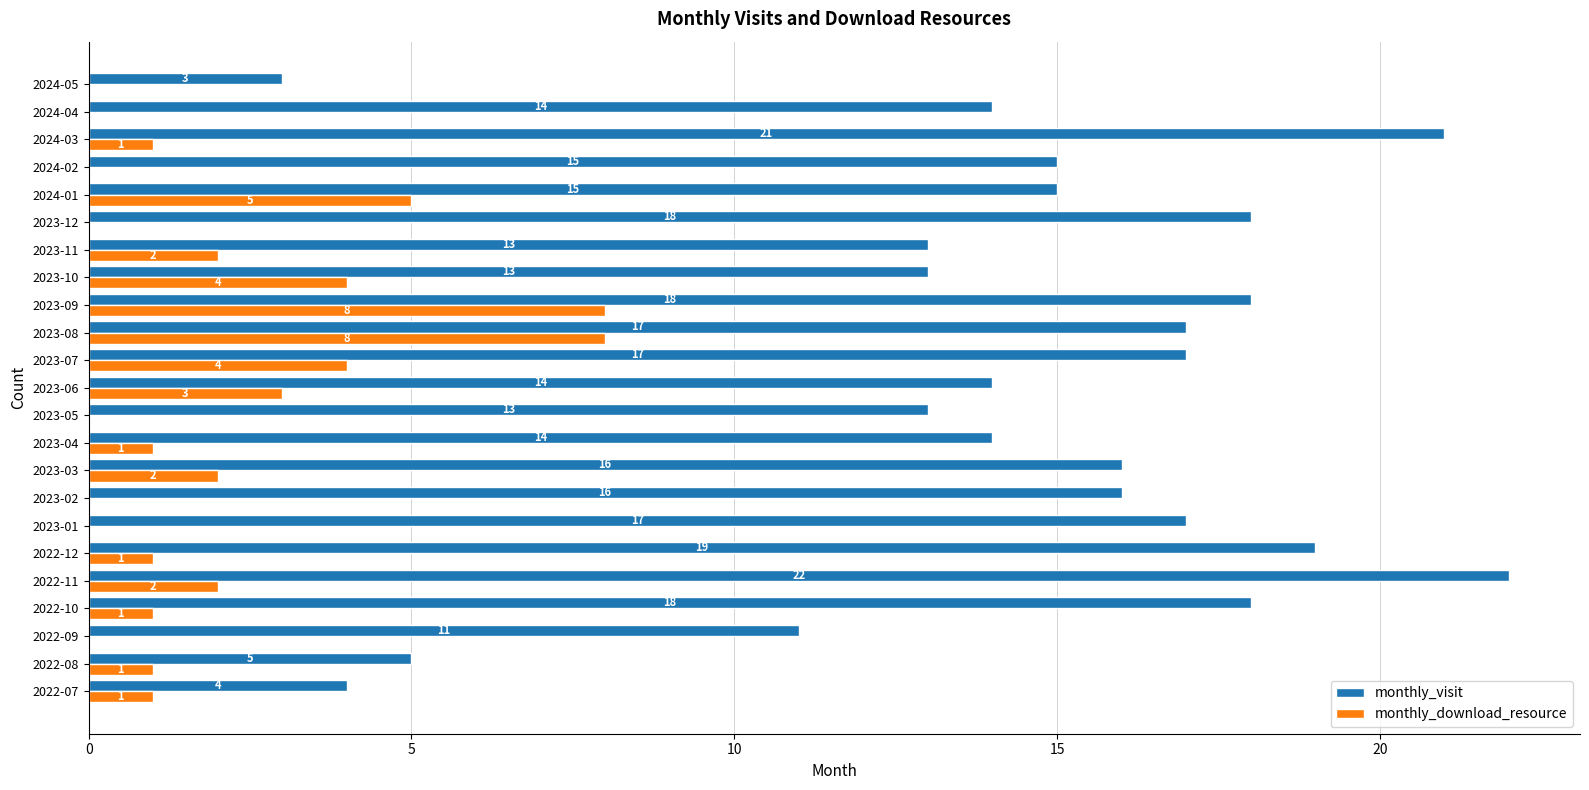

What is the sum of all monthly_download_resource values?

44